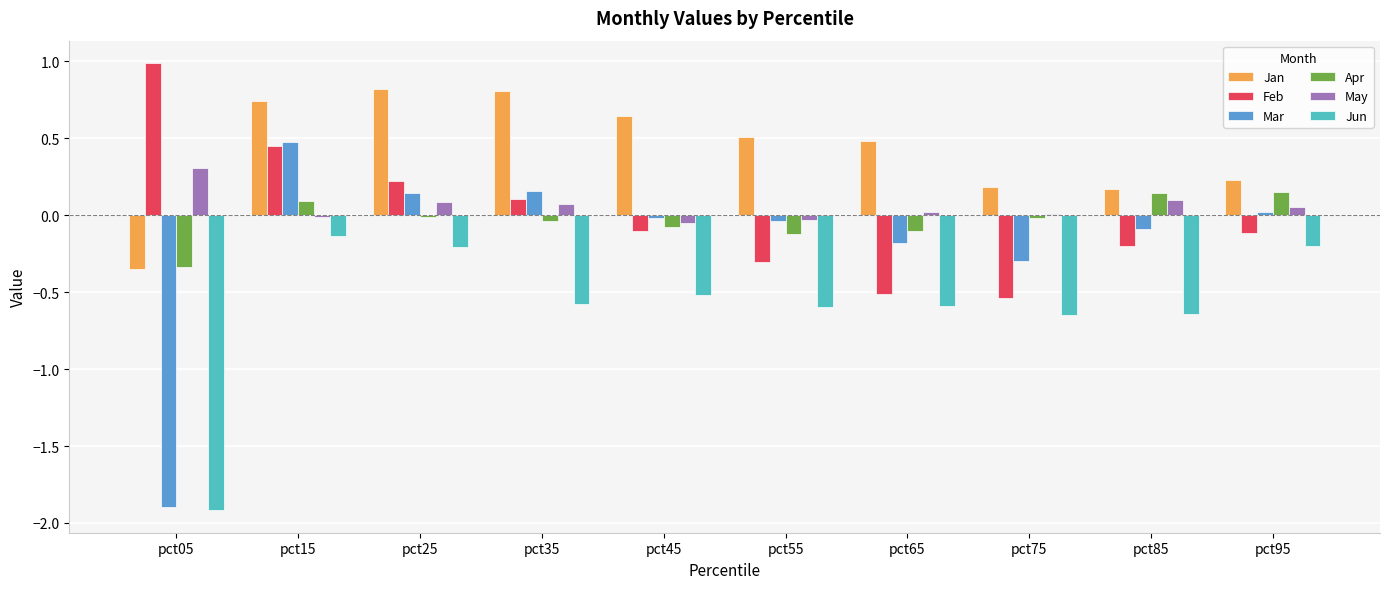

What are all the series names shown in the legend?

Jan, Feb, Mar, Apr, May, Jun